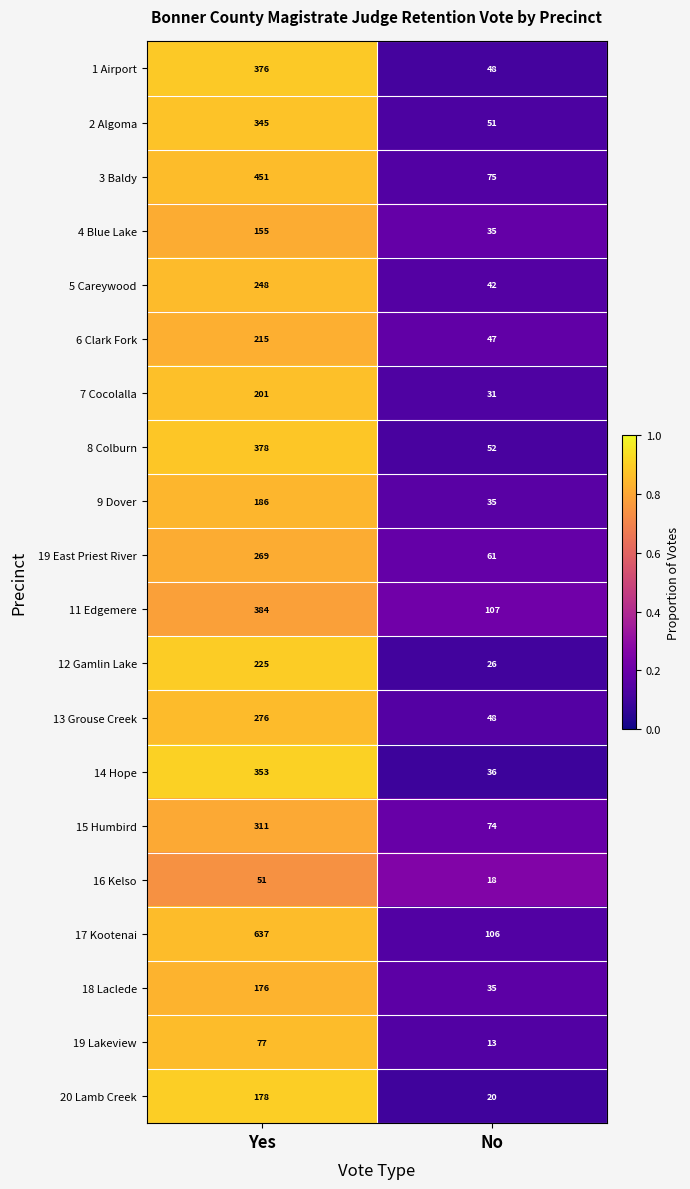

What value does the 1 Airport series have at Yes, to the nearest 5?

375